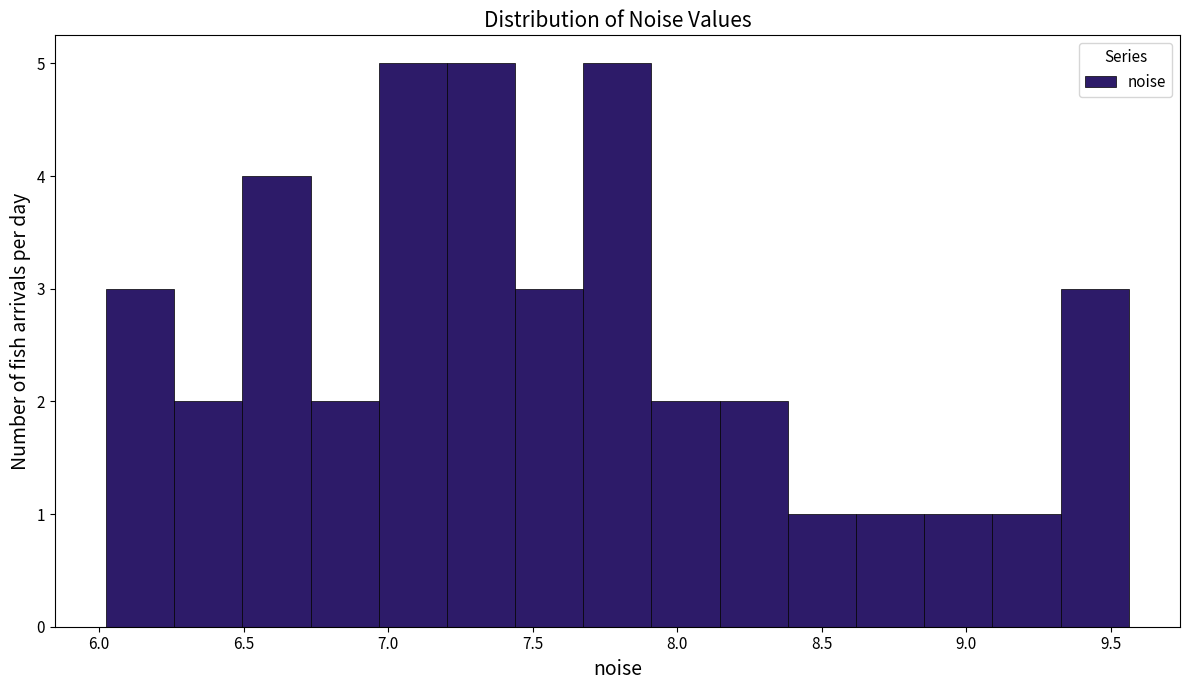

What is the height of the bar covering 6.00 to 6.25 on the x-axis? Neither the bar edges nor the heights are printed on the chart, so give them approximately, as read against the axes.

3